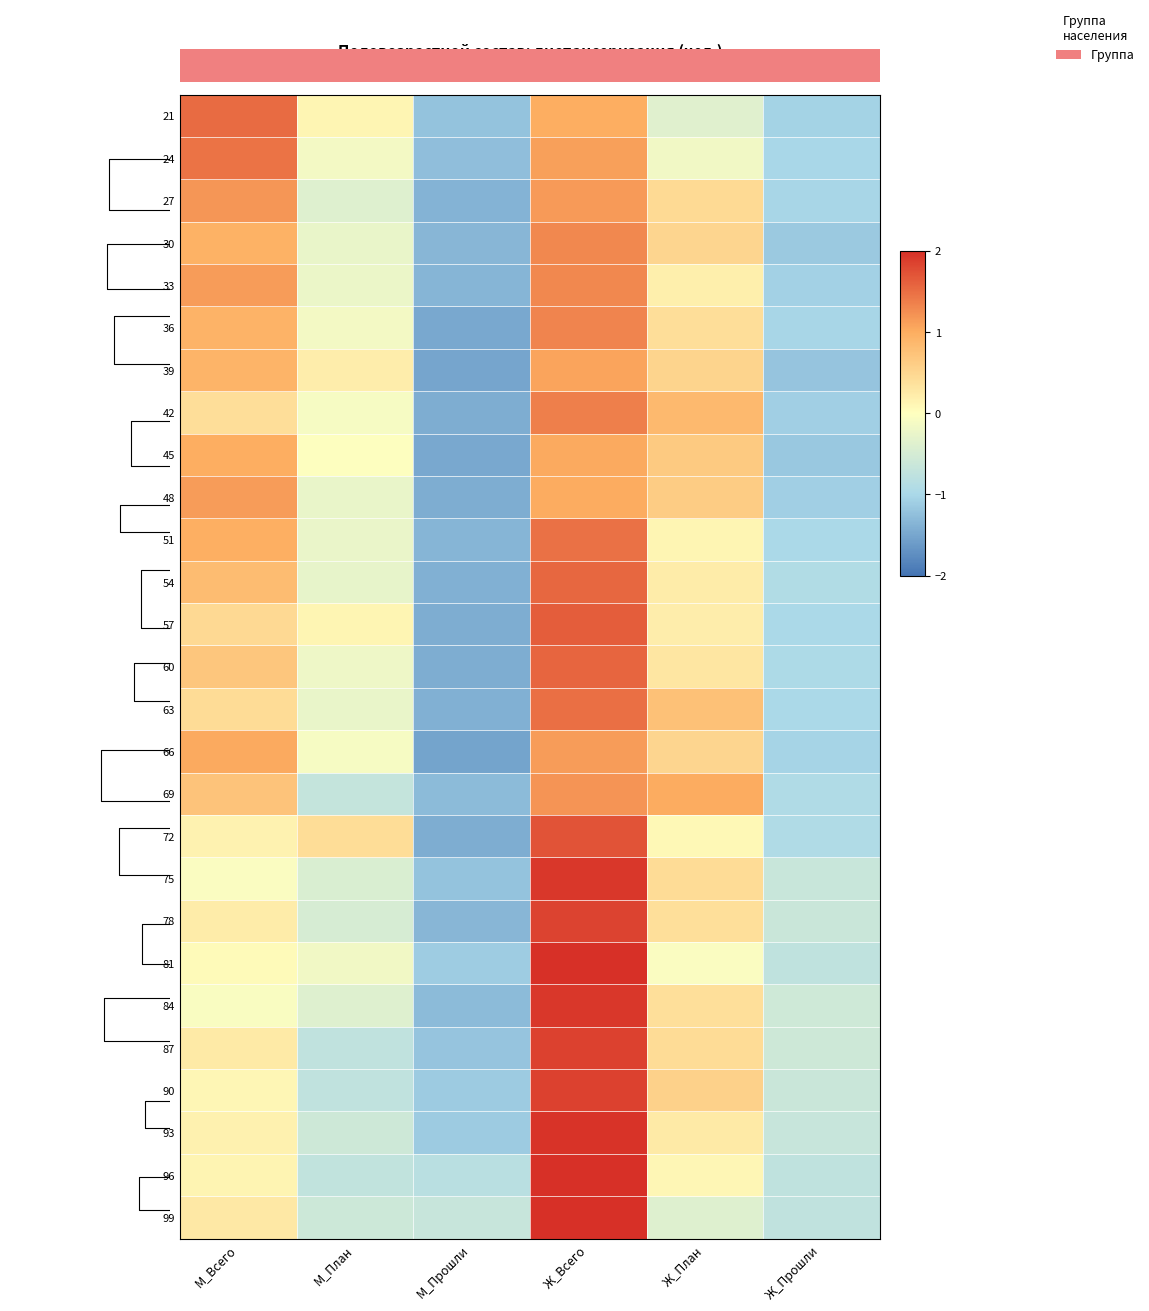

What is the difference between the maximum and minimum values in the 36 series?

2.8